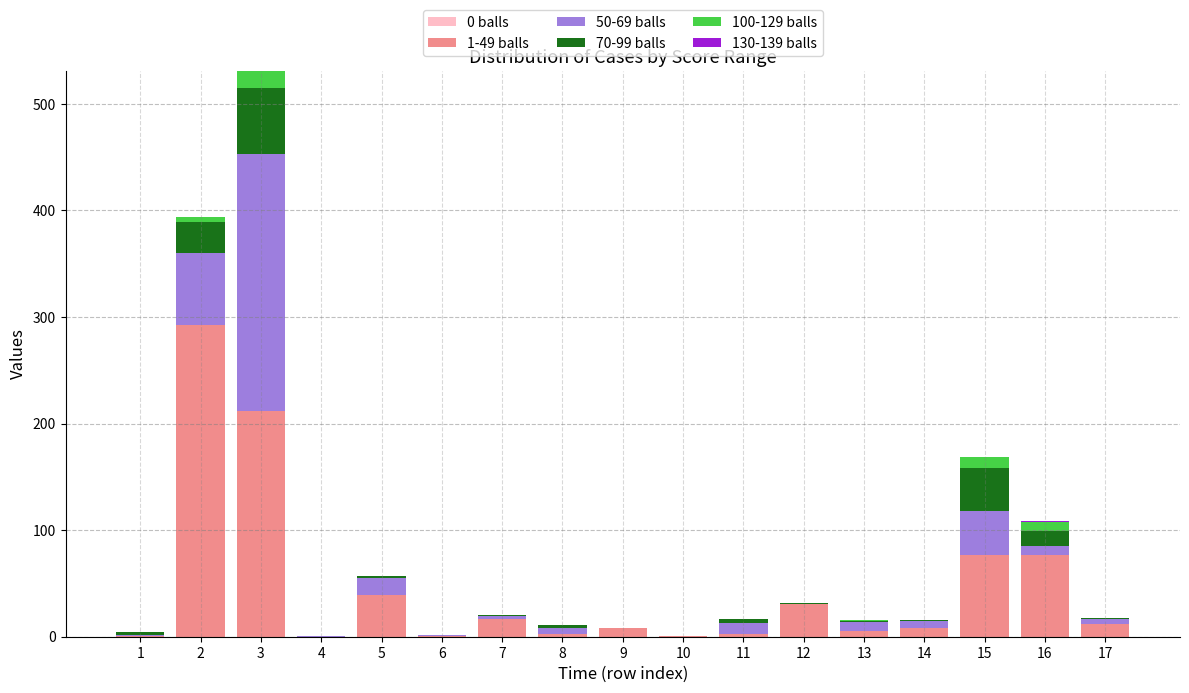

At which category is the sum across all series the highest?

3